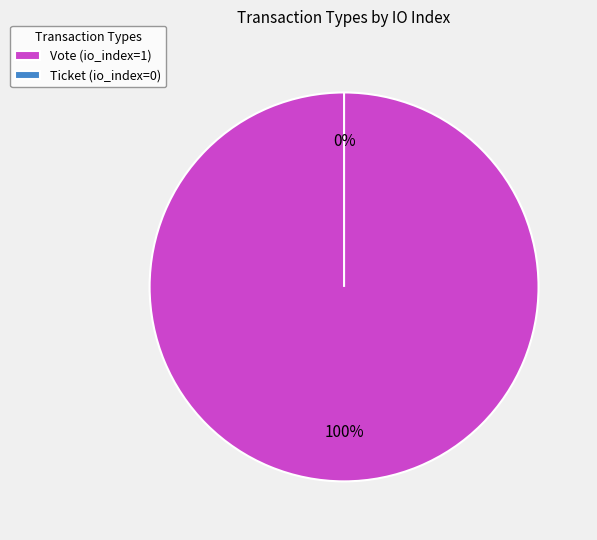

What portion of the pie excludes Ticket?

100.0%